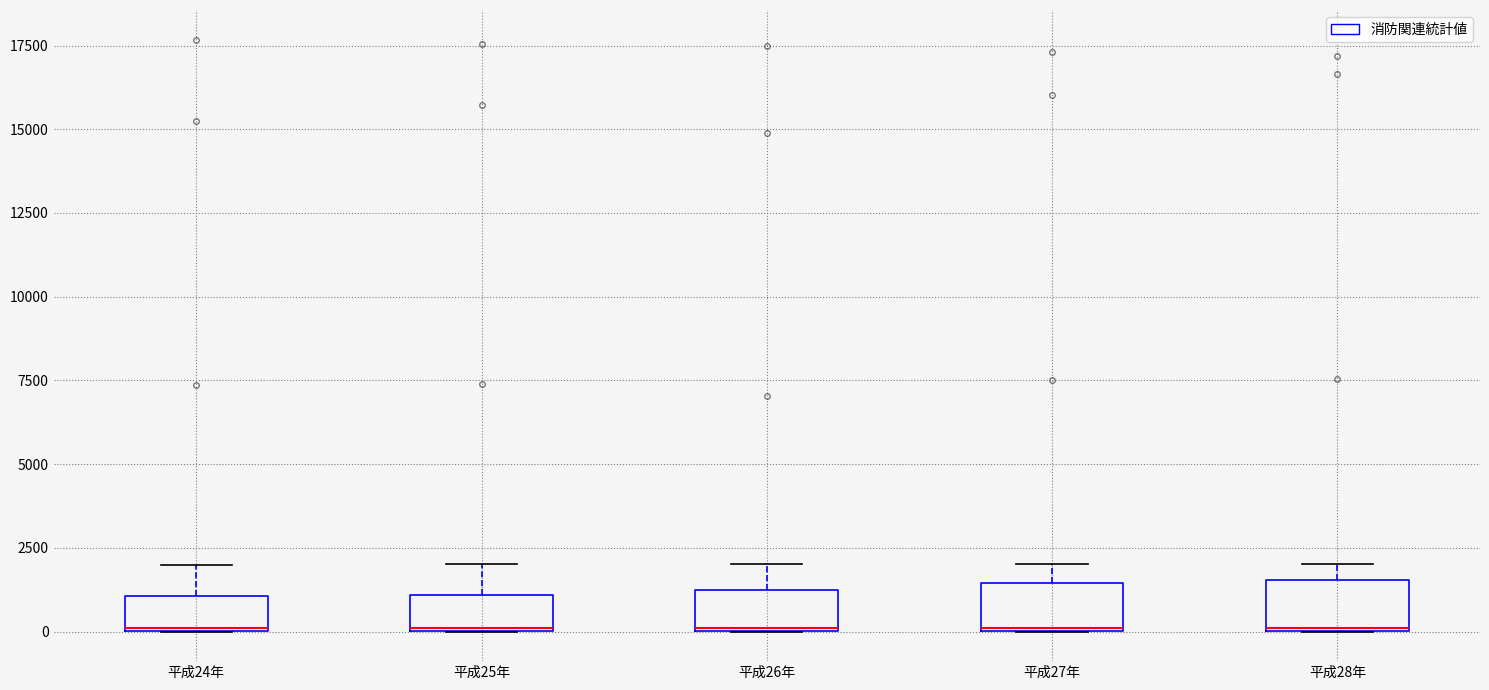

Reading left to right, transcribe this box plot: for each box, give where its median line is, the range the box spans, and where its two whiskers end, as read against the y-axis. The values are not printed on the chart, so give them approximately, as read against the axis.

平成24年: median 0, box 0 to 1000, whiskers 0 to 2000
平成25年: median 0, box 0 to 1000, whiskers 0 to 2000
平成26年: median 0, box 0 to 1500, whiskers 0 to 2000
平成27年: median 0, box 0 to 1500, whiskers 0 to 2000
平成28年: median 0, box 0 to 1500, whiskers 0 to 2000